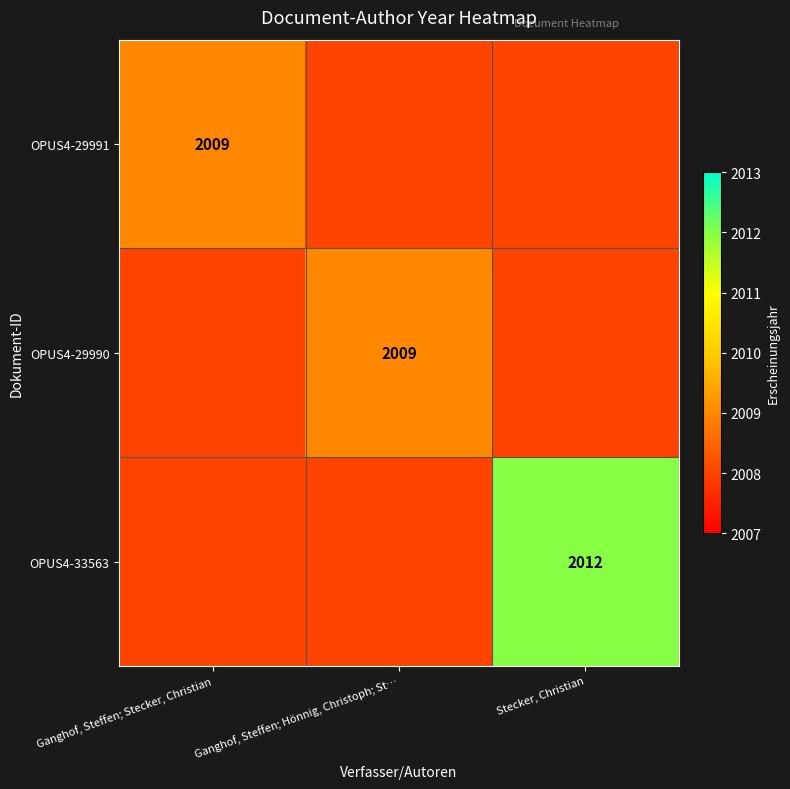

Is it true that OPUS4-29991 equals 2009 at Ganghof, Steffen; Stecker, Christian?

True